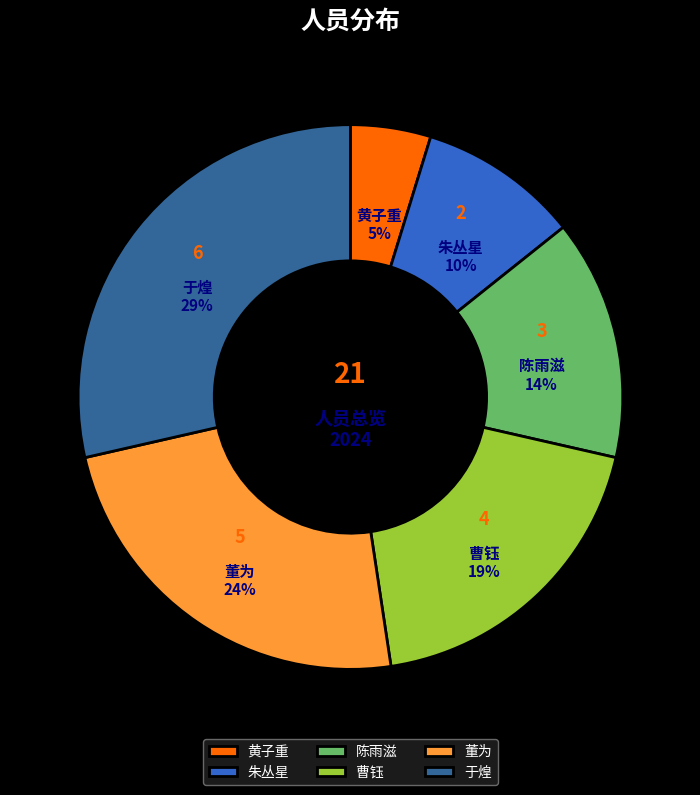

To the nearest percent, what is the difference between the largest and smallest slice percentages?

24%